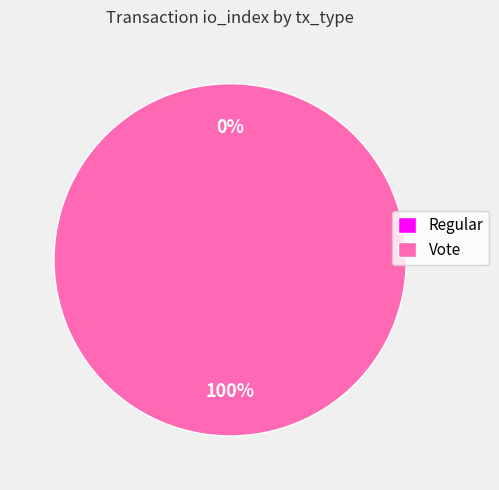

Is Regular the majority of the pie?

No